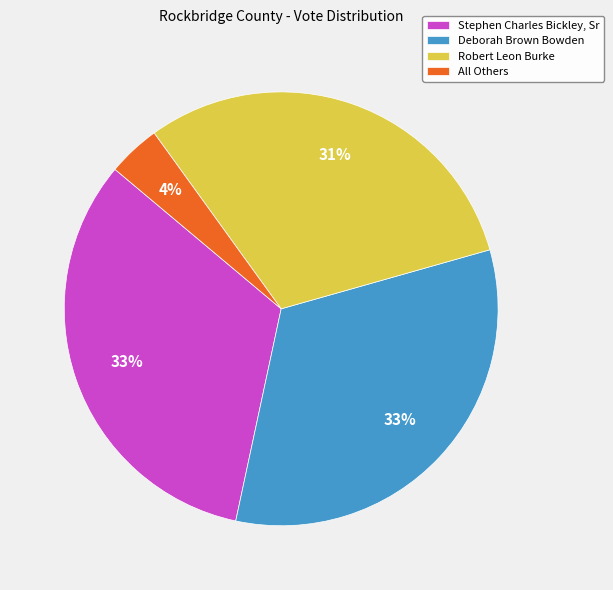

To the nearest percent, what is the average slice percentage?

25%